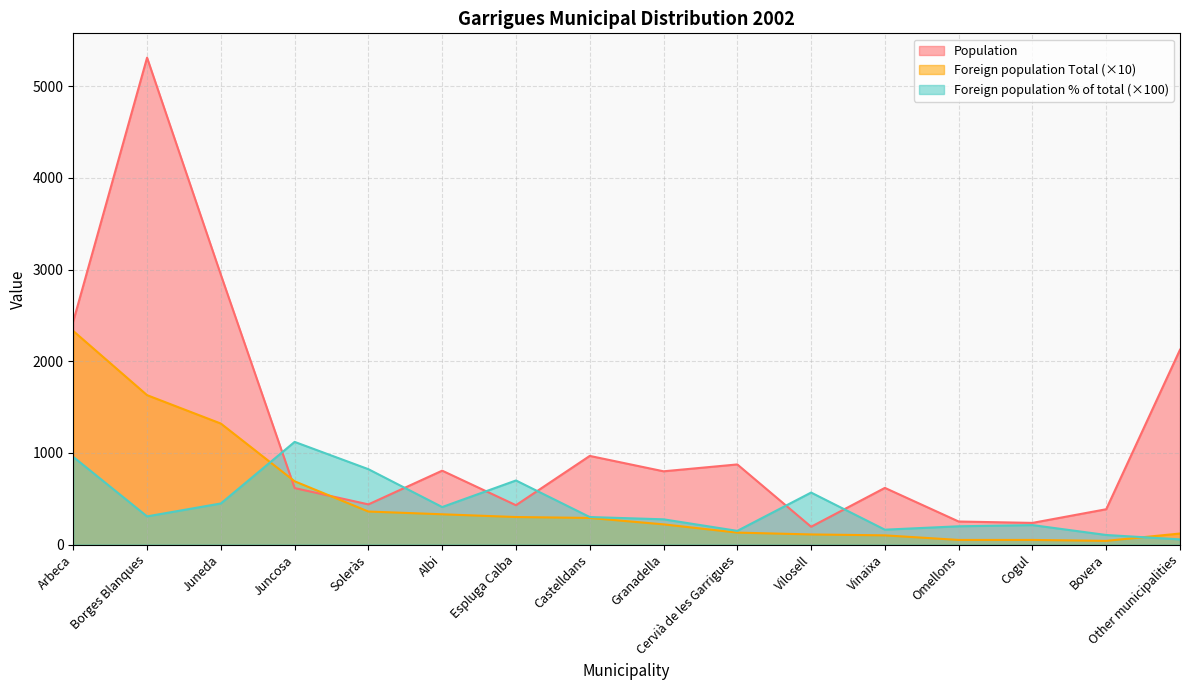

Which series ends up on top after the final intersection of Population and Foreign population % of (1)?

Population